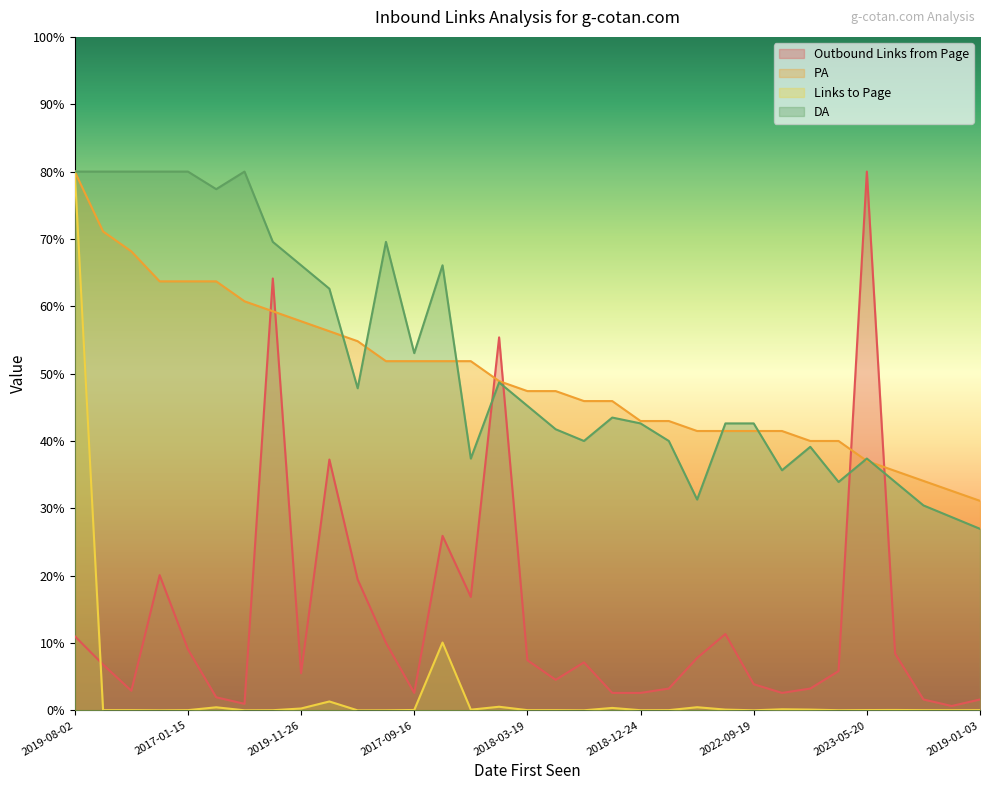

Is it true that Outbound Links from Page equals 2.2 at 2018-05-04?

False